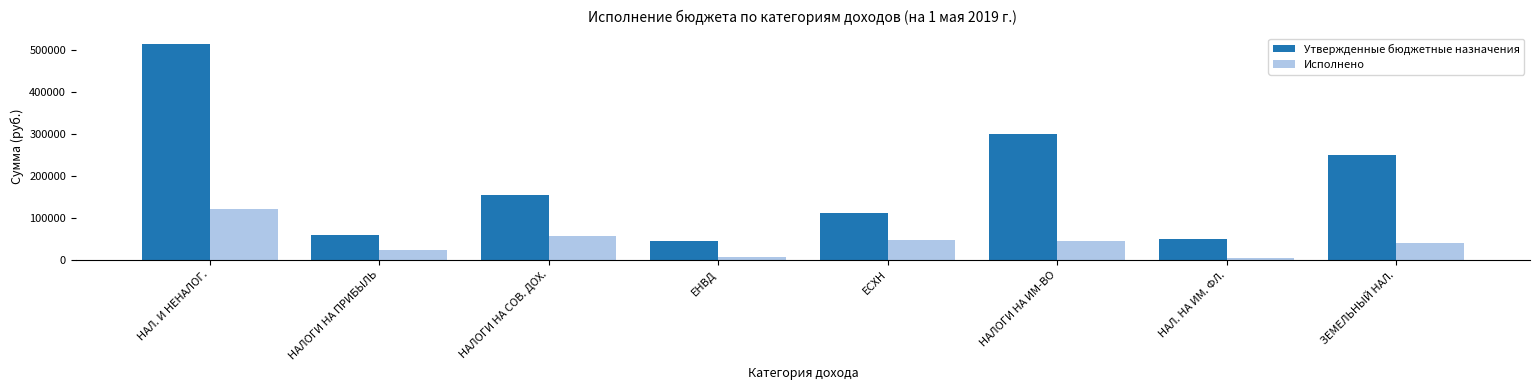

Where does the Утвержденные бюджетные назначения series first go above 155000?

НАЛ. И НЕНАЛОГ.